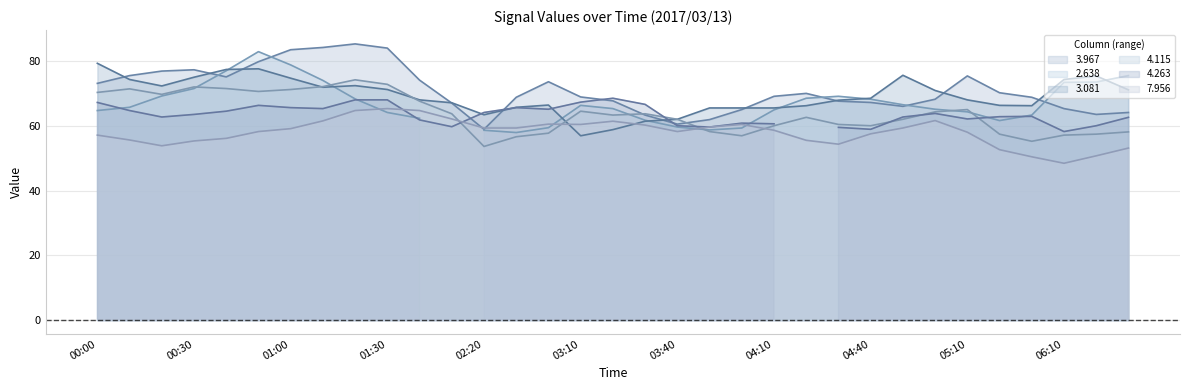

True or false: 4.115 and 7.956 cross at least once.

True